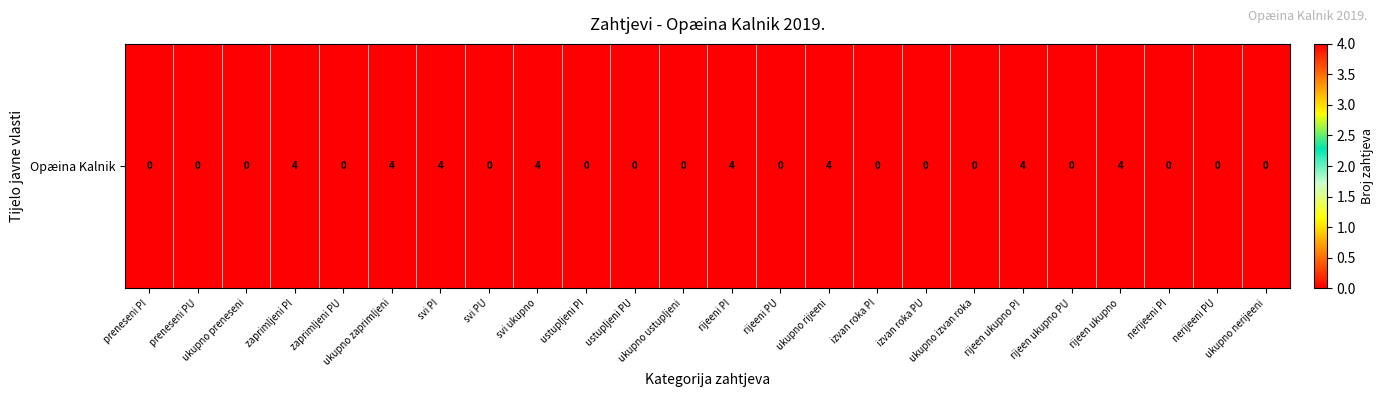

The value at preneseni PI is -2. True or false?

False